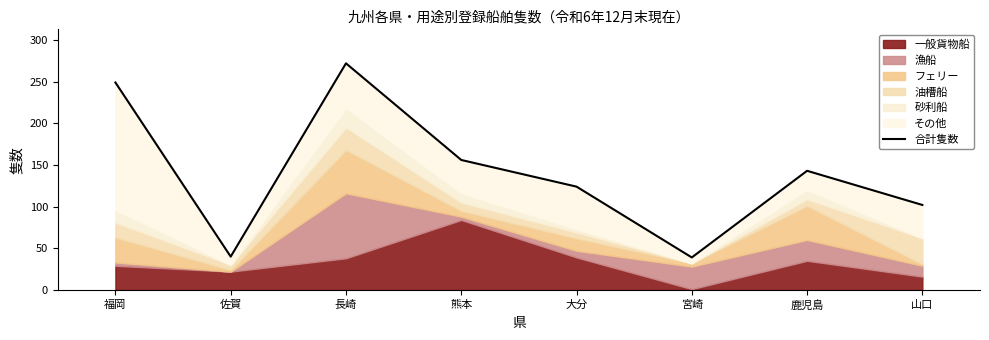

Which label corresponds to the largest value in the chart?

長崎